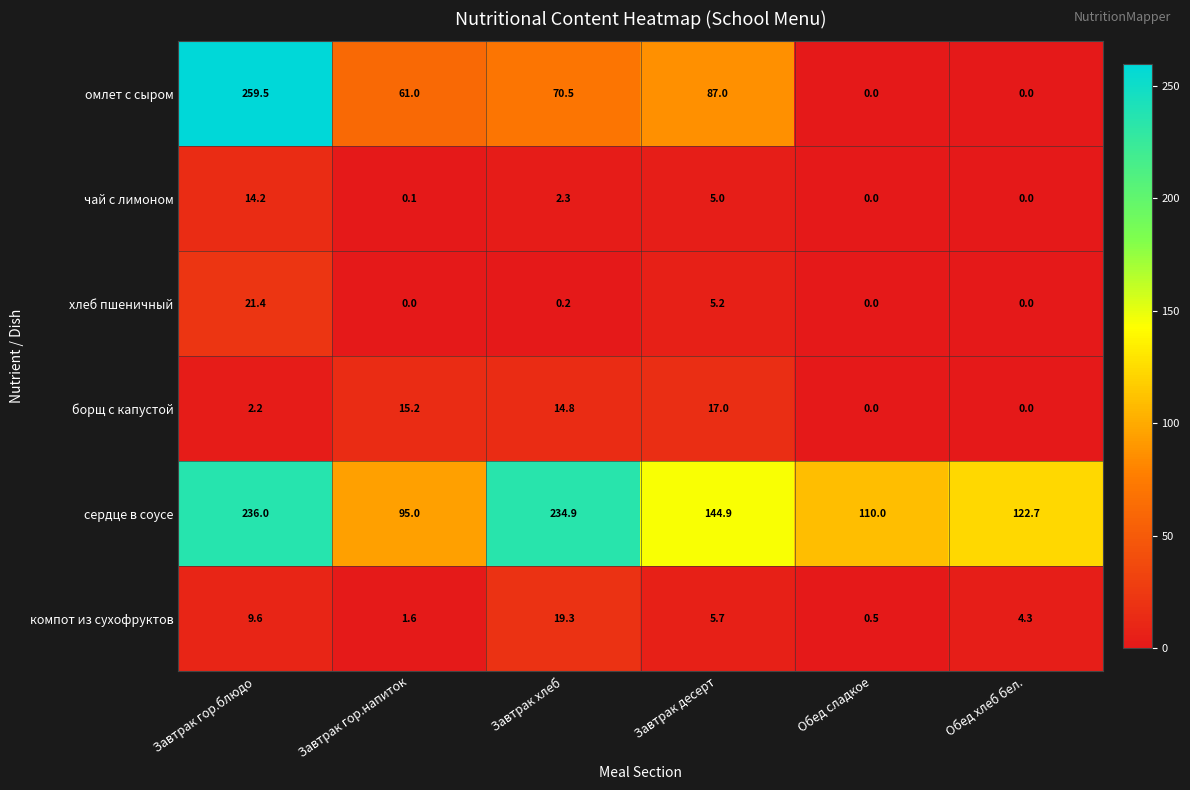

Which series has the largest total across all categories?

сердце в соусе